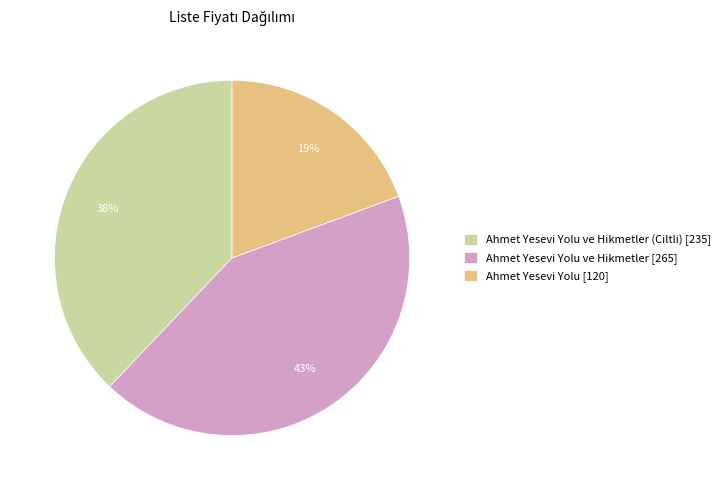

Is Ahmet Yesevi Yolu ve Hikmetler (Ciltli) [235] the majority of the pie?

No